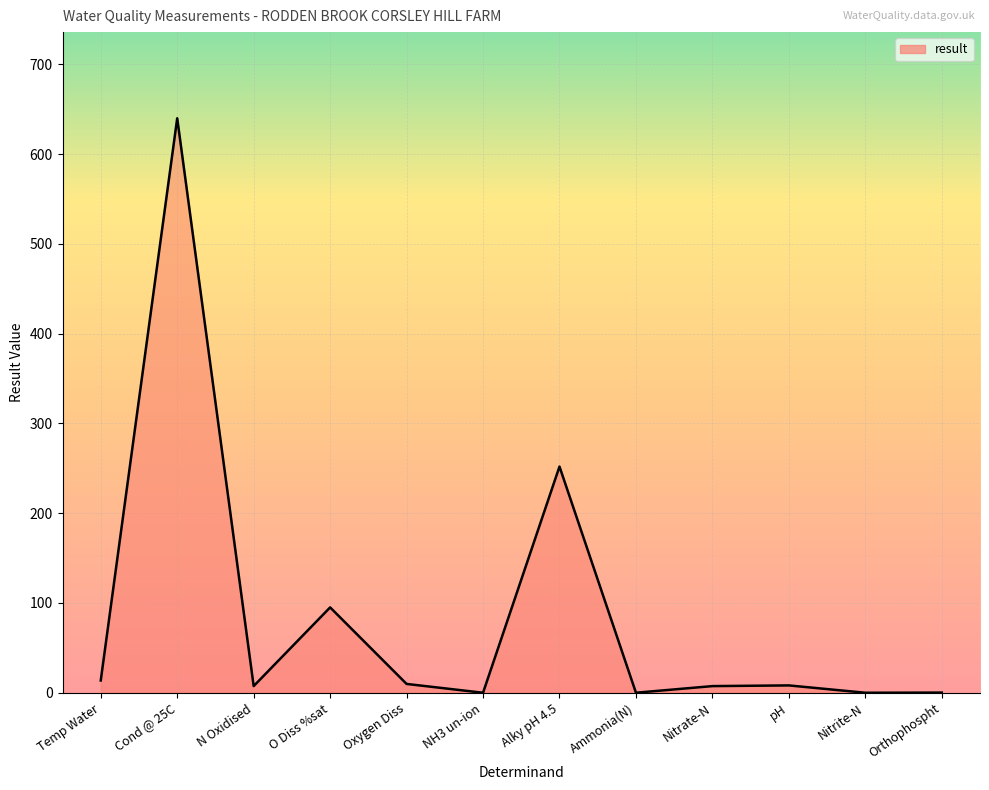

What is the sum of the values at Alky pH 4.5 and NH3 un-ion?

252.0